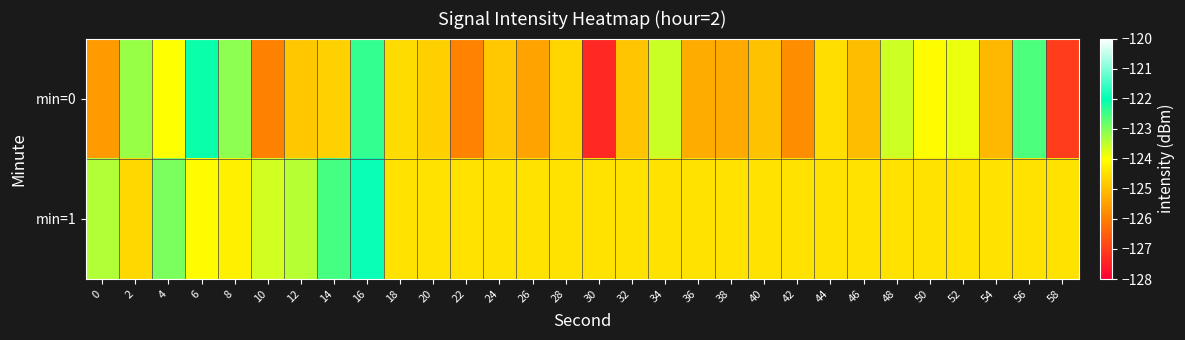

Reading right to left, extract all data points from this chart.

min=0: 58=-127.0	56=-122.6	54=-125.1	52=-123.8	50=-124.0	48=-123.6	46=-125.0	44=-124.5	42=-125.8	40=-124.9	38=-125.3	36=-125.3	34=-123.6	32=-124.9	30=-127.3	28=-124.6	26=-125.4	24=-124.9	22=-125.9	20=-124.7	18=-124.5	16=-122.4	14=-124.7	12=-124.9	10=-126.0	8=-123.1	6=-122.1	4=-124.0	2=-123.2	0=-125.6
min=1: 58=-124.4	56=-124.4	54=-124.4	52=-124.4	50=-124.4	48=-124.4	46=-124.4	44=-124.4	42=-124.4	40=-124.4	38=-124.4	36=-124.4	34=-124.4	32=-124.4	30=-124.4	28=-124.4	26=-124.4	24=-124.4	22=-124.4	20=-124.4	18=-124.4	16=-121.9	14=-122.5	12=-123.4	10=-123.6	8=-124.2	6=-124.0	4=-123.0	2=-124.6	0=-123.4